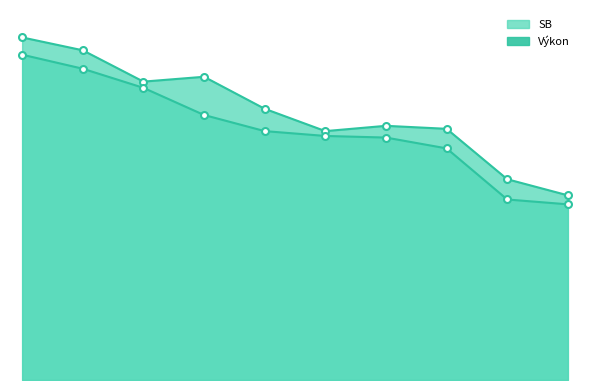

What is the total value across all series at Jankovičová?

21.0